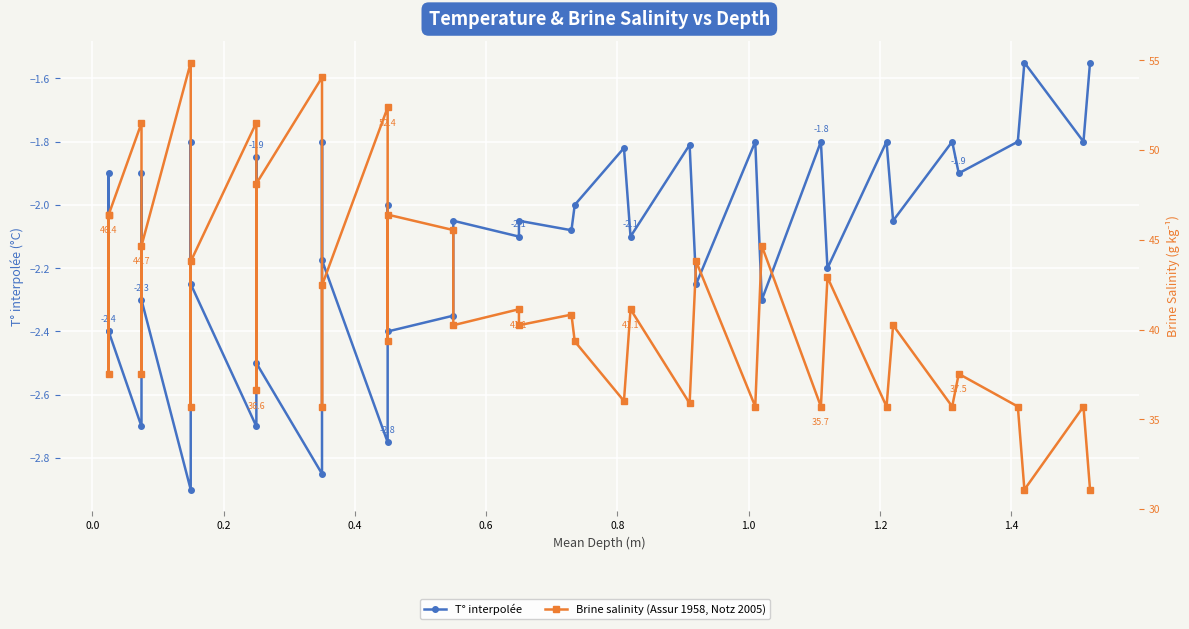

Count the number of data series in this chart.

2